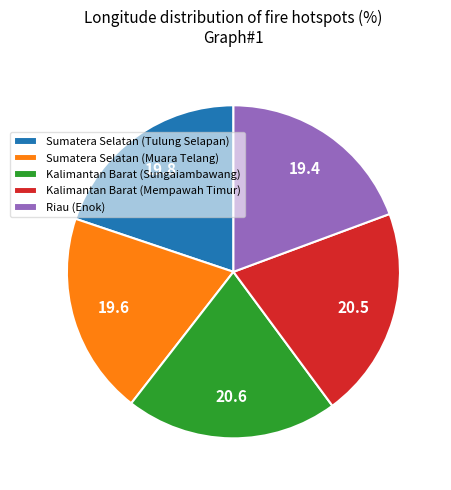

How many segments does this pie chart have?

5